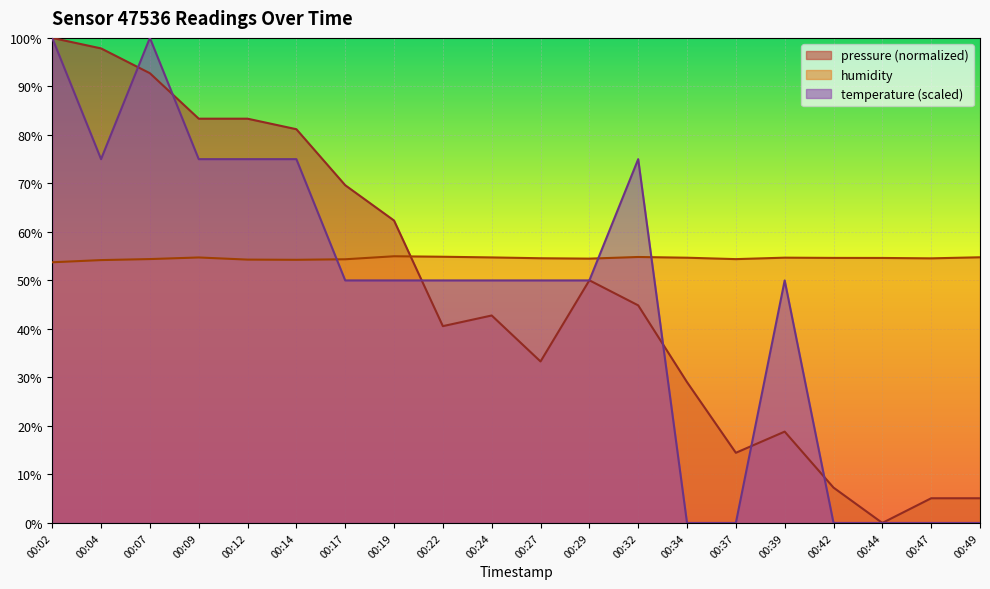

How many series are shown in this chart?

3